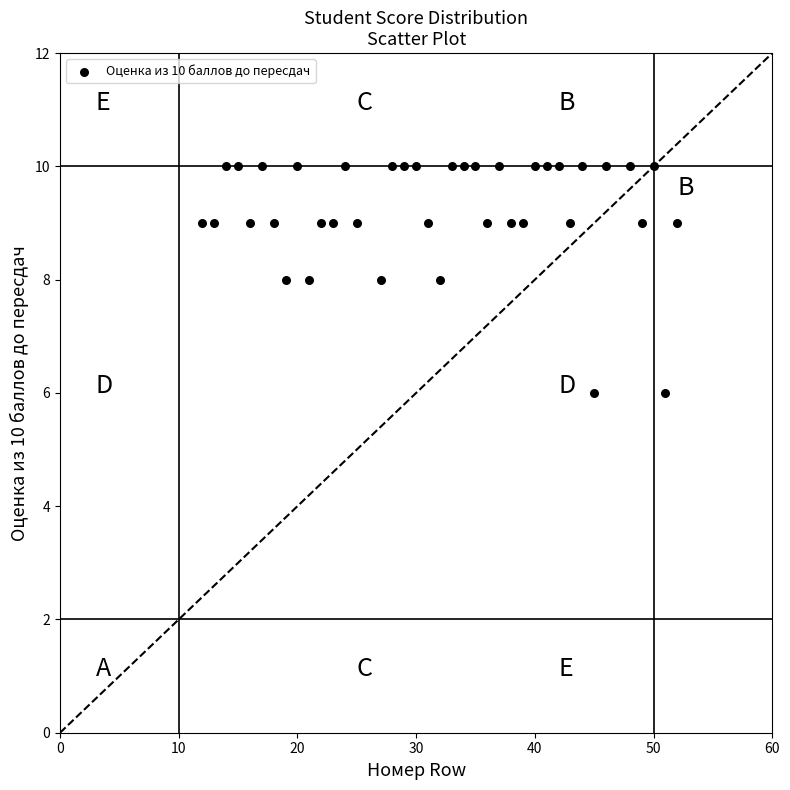

What is the range of Y values (max minus min)?

4